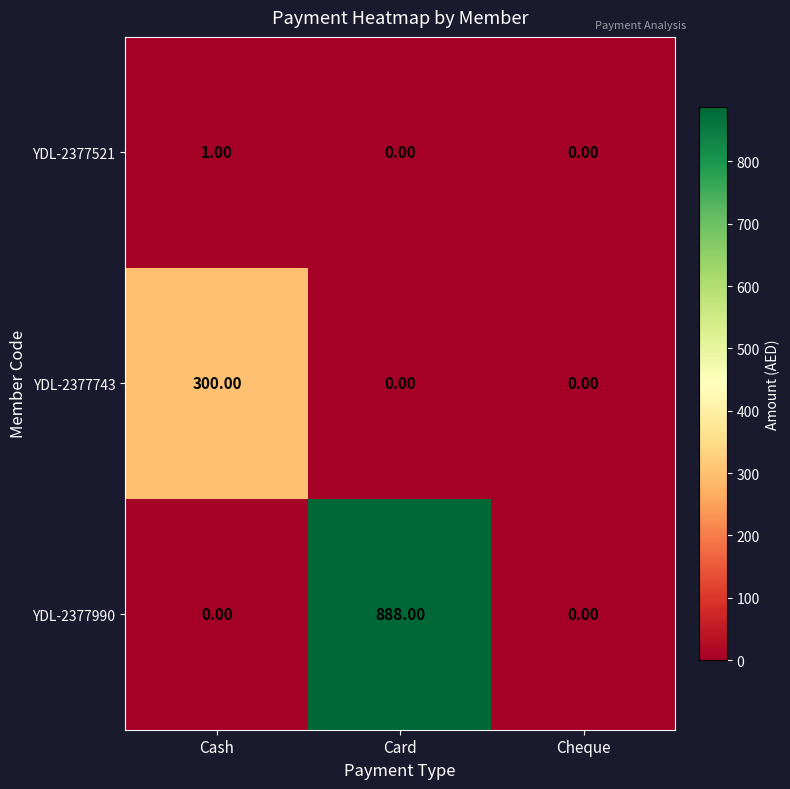

Which label corresponds to the largest value in the chart?

Card